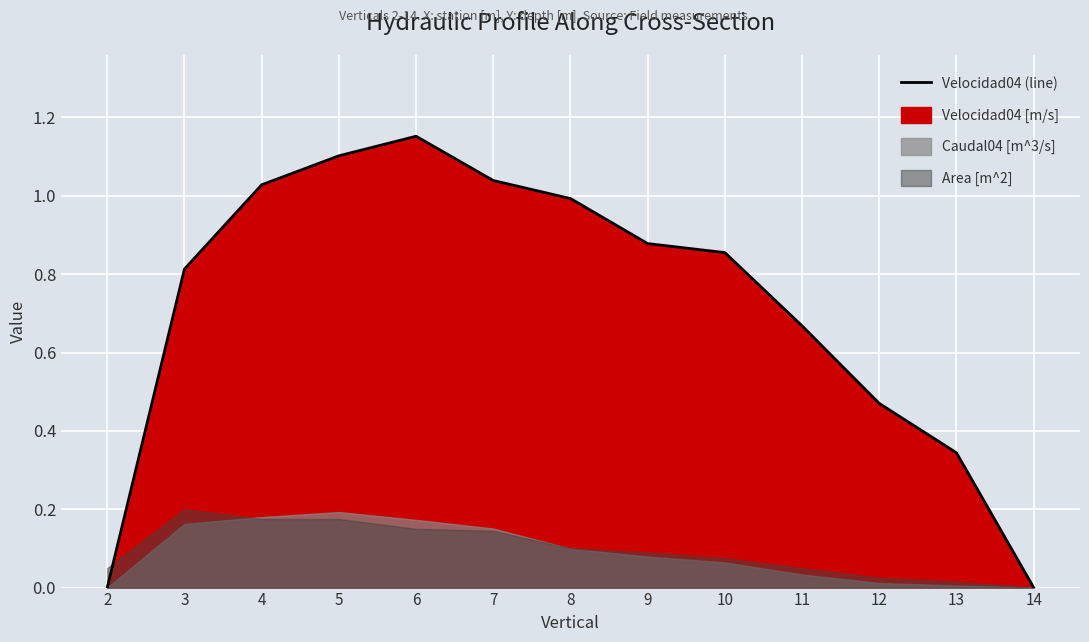

List the labels in order of value, largest first.

6, 5, 7, 4, 8, 9, 10, 3, 11, 12, 13, 2, 14